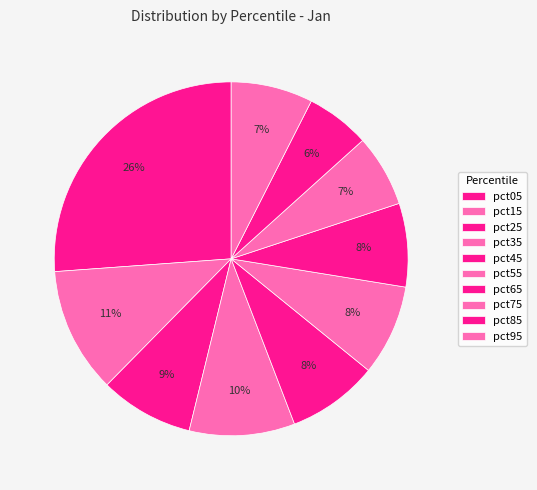

Is it true that pct95 is 7% of the pie?

True